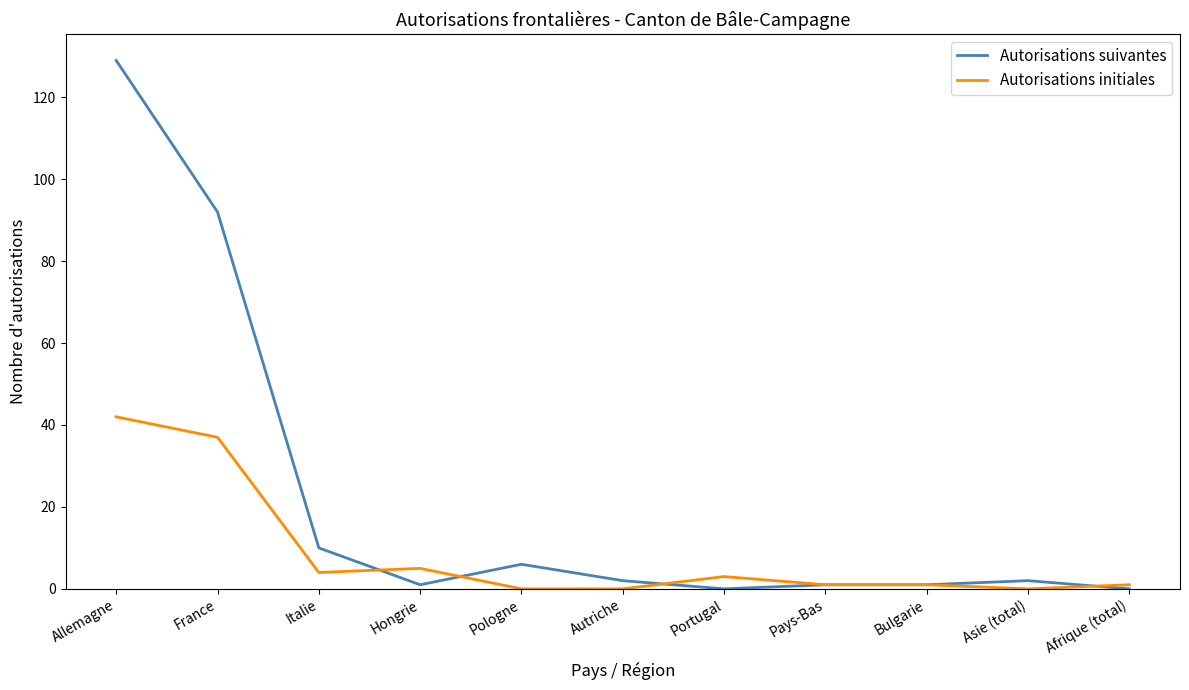

Rank the series by their maximum value, from lowest to highest.

Autorisations initiales, Autorisations suivantes